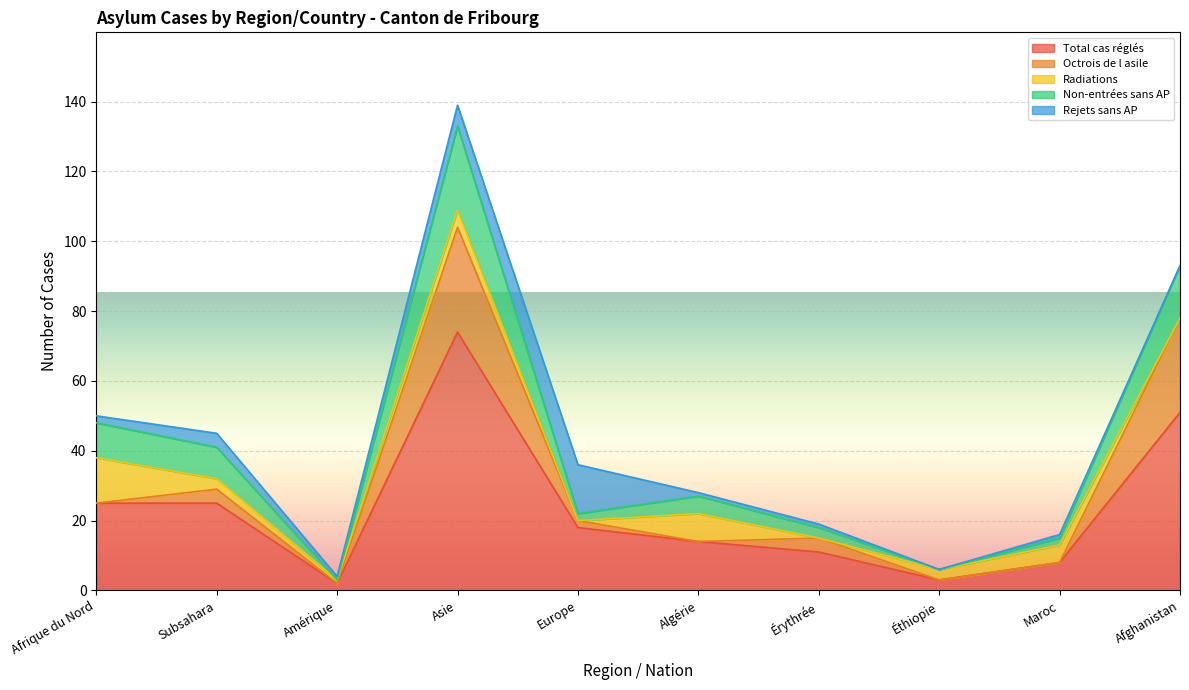

What are all the series names shown in the legend?

Total cas réglés, Octrois de l asile, Radiations, Non-entrées sans AP, Rejets sans AP